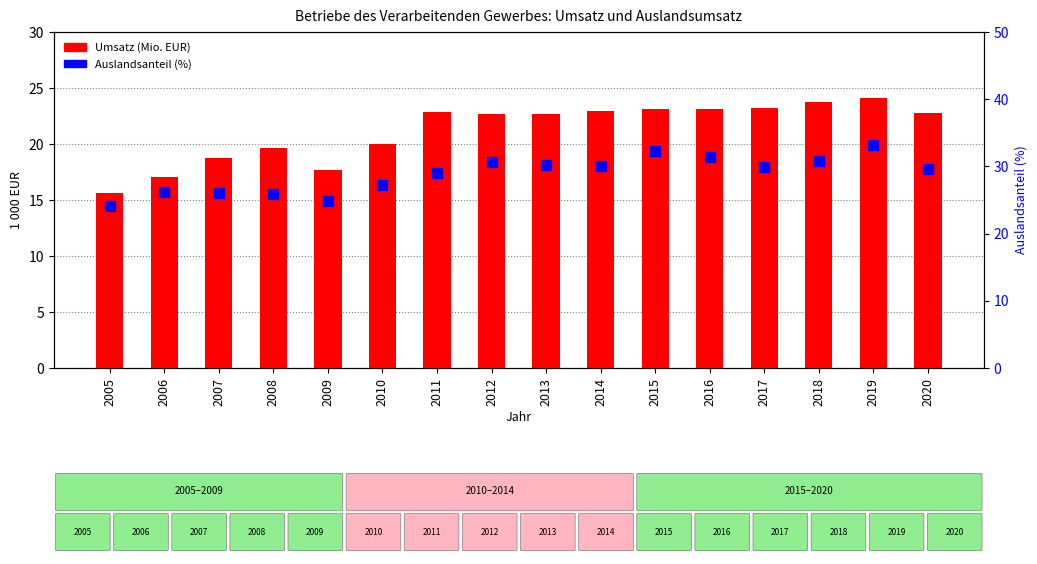

Which series reaches the minimum Y coordinate?

Umsatz (Mio. EUR)